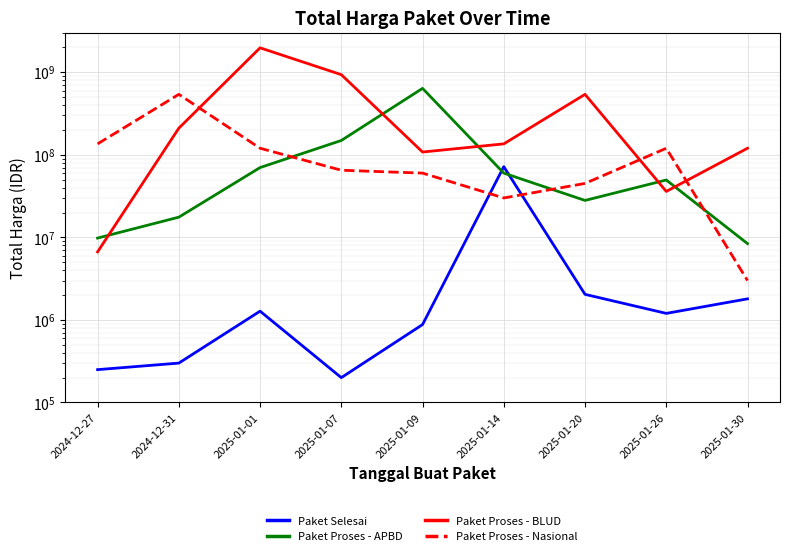

What are all the series names shown in the legend?

Paket Selesai, Paket Proses - APBD, Paket Proses - BLUD, Paket Proses - Nasional